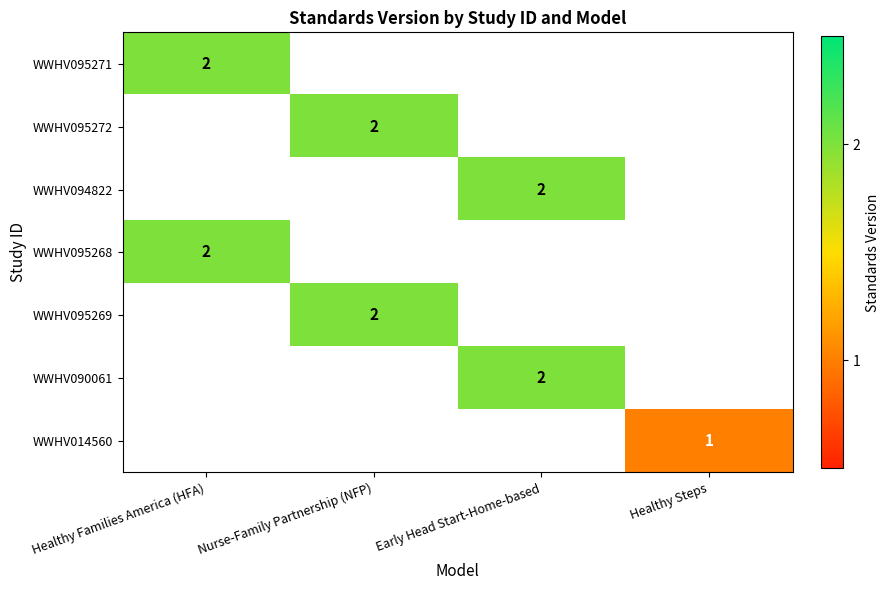

The value of WWHV095269 at Nurse-Family Partnership (NFP) is 3. True or false?

False